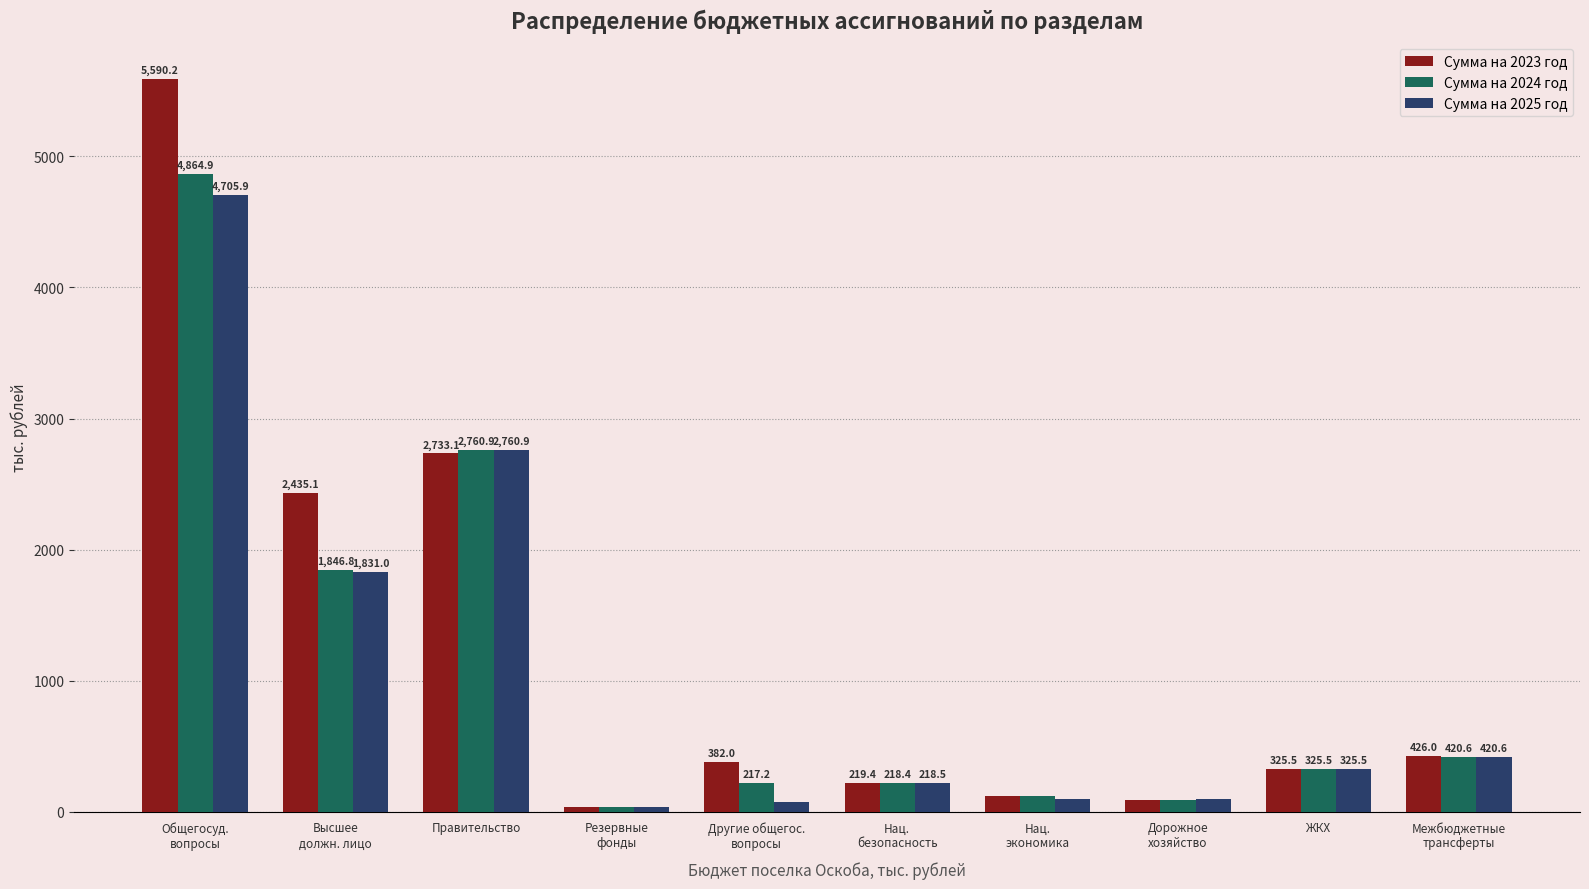

What is the sum of the Сумма на 2024 год values at Правительство and Общегосуд.
вопросы?

7625.8